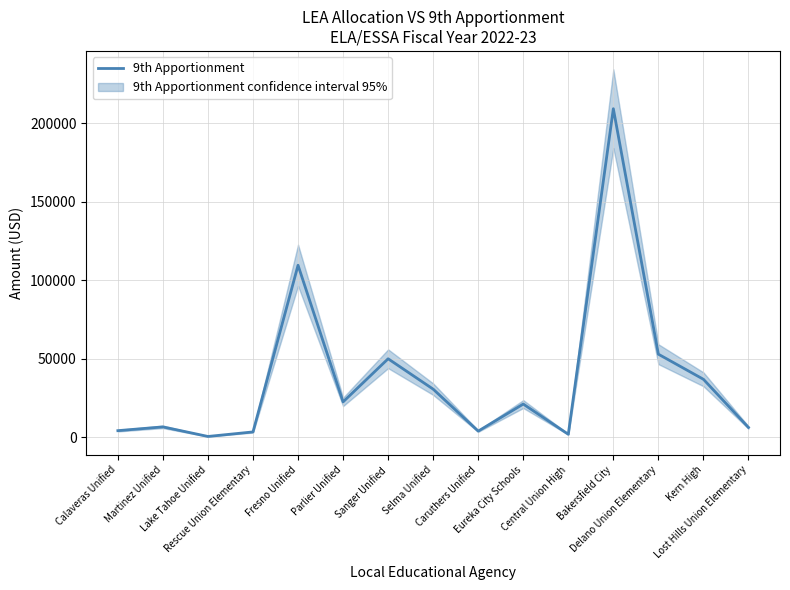

Reading left to right, extract all data points from this chart.

4146	6548	454	3341	109447	22473	49911	30566	3856	21077	1843	209104	52827	36849	6170